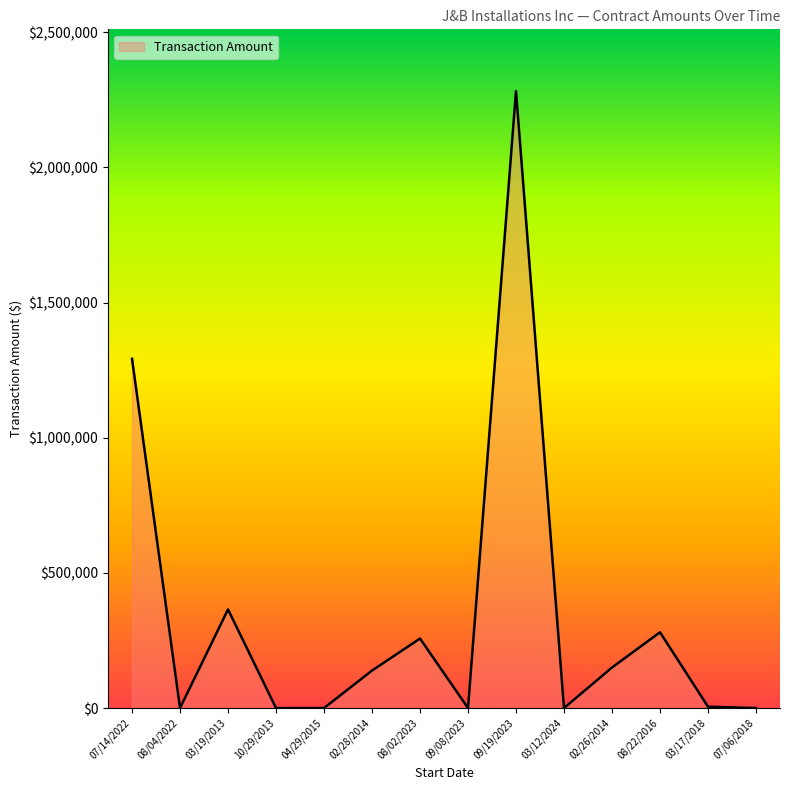

The value at 08/22/2016 is 186695. True or false?

False